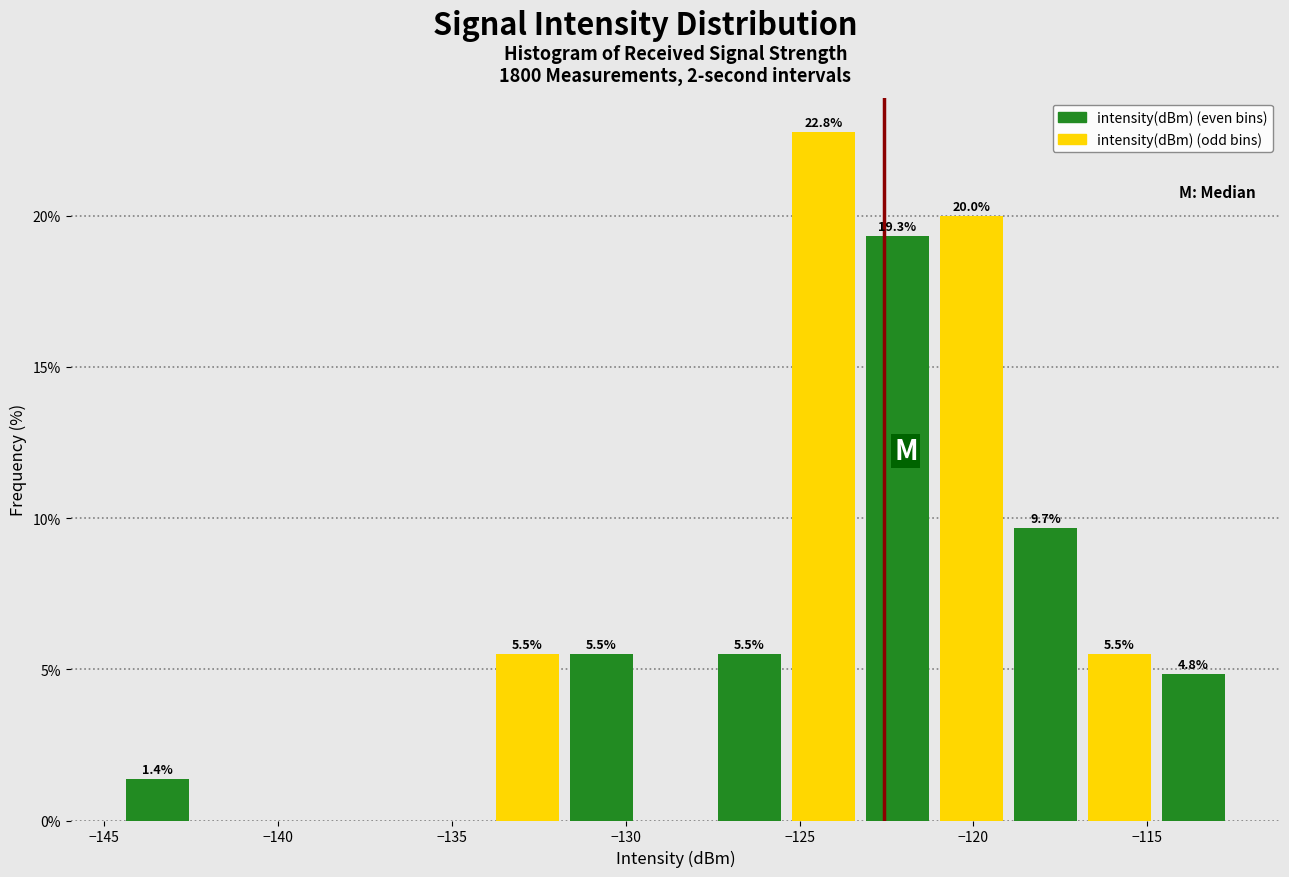

Which range on the x-axis has the tallest bar?

-125.5 to -123.0